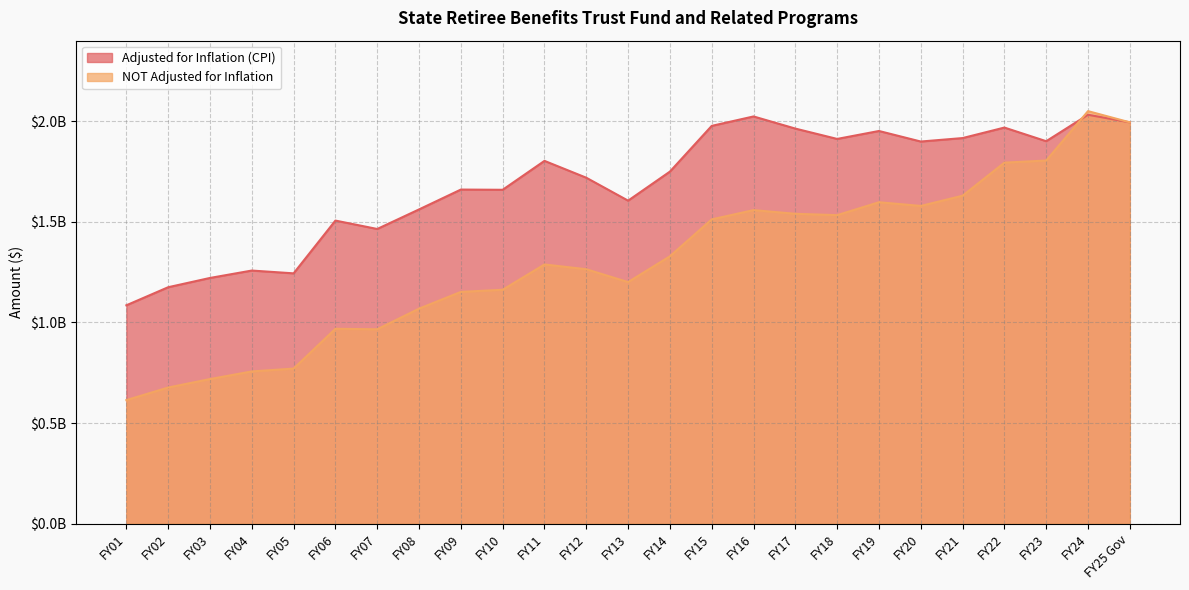

Is the value of Adjusted for Inflation (CPI) at FY04 greater than the value of NOT Adjusted for Inflation at FY11?

No